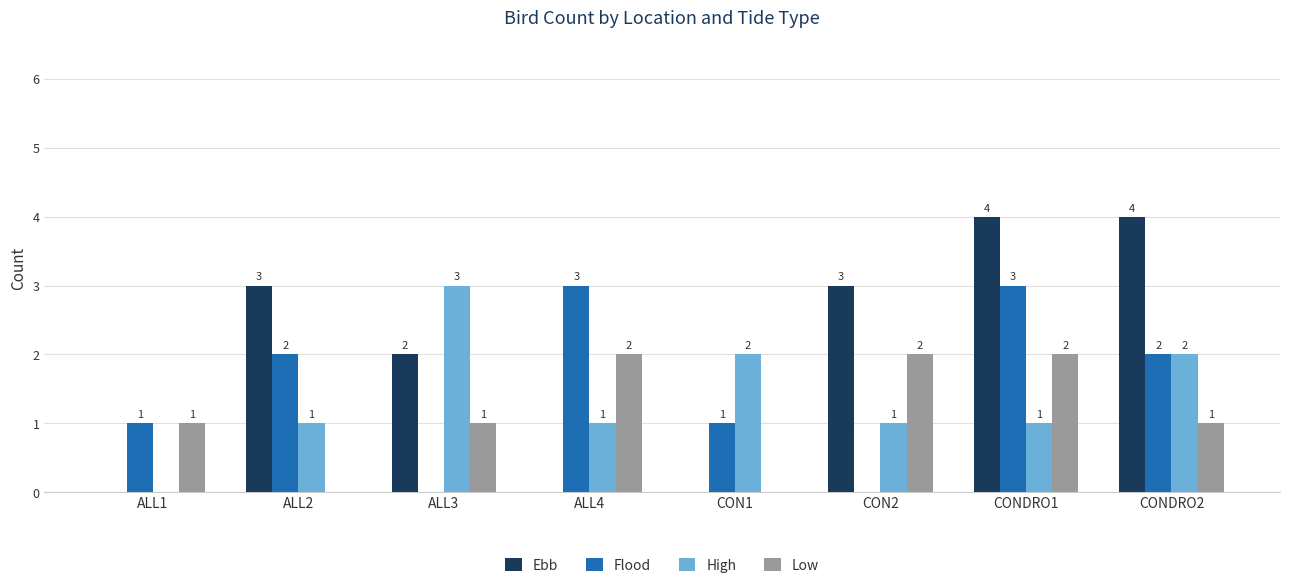

Count the Low values in the range 1 to 2.

6